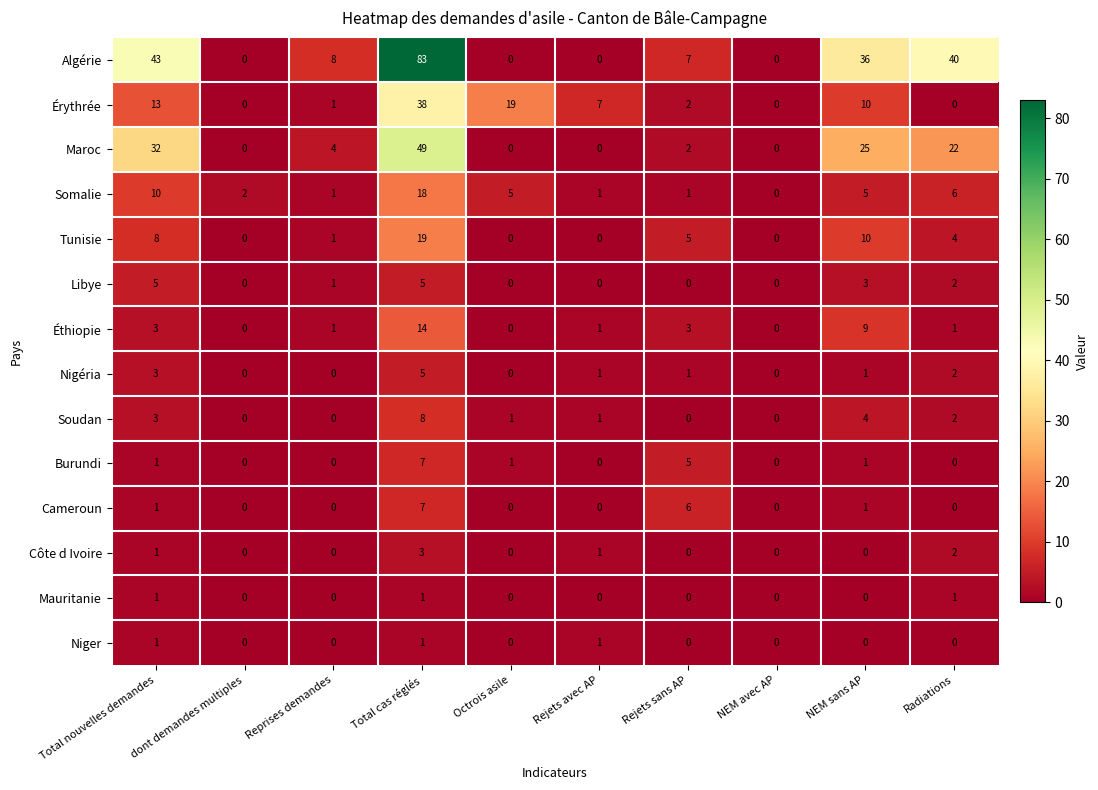

Which series changed the most between Reprises demandes and NEM sans AP?

Algérie